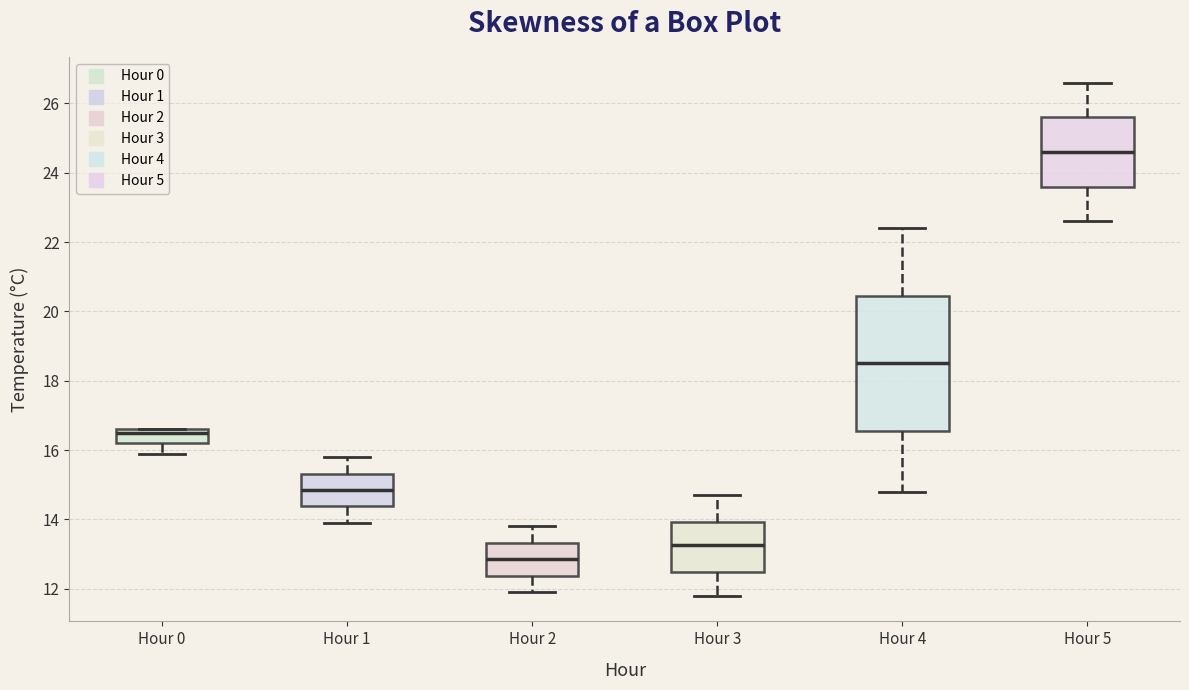

Which box's median line is the lowest?

Hour 2